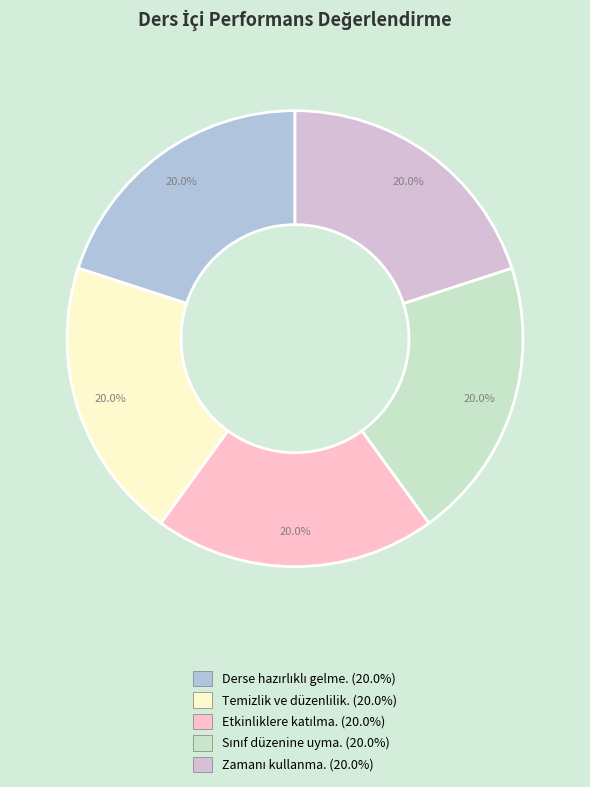

Is there a majority slice in this chart?

No